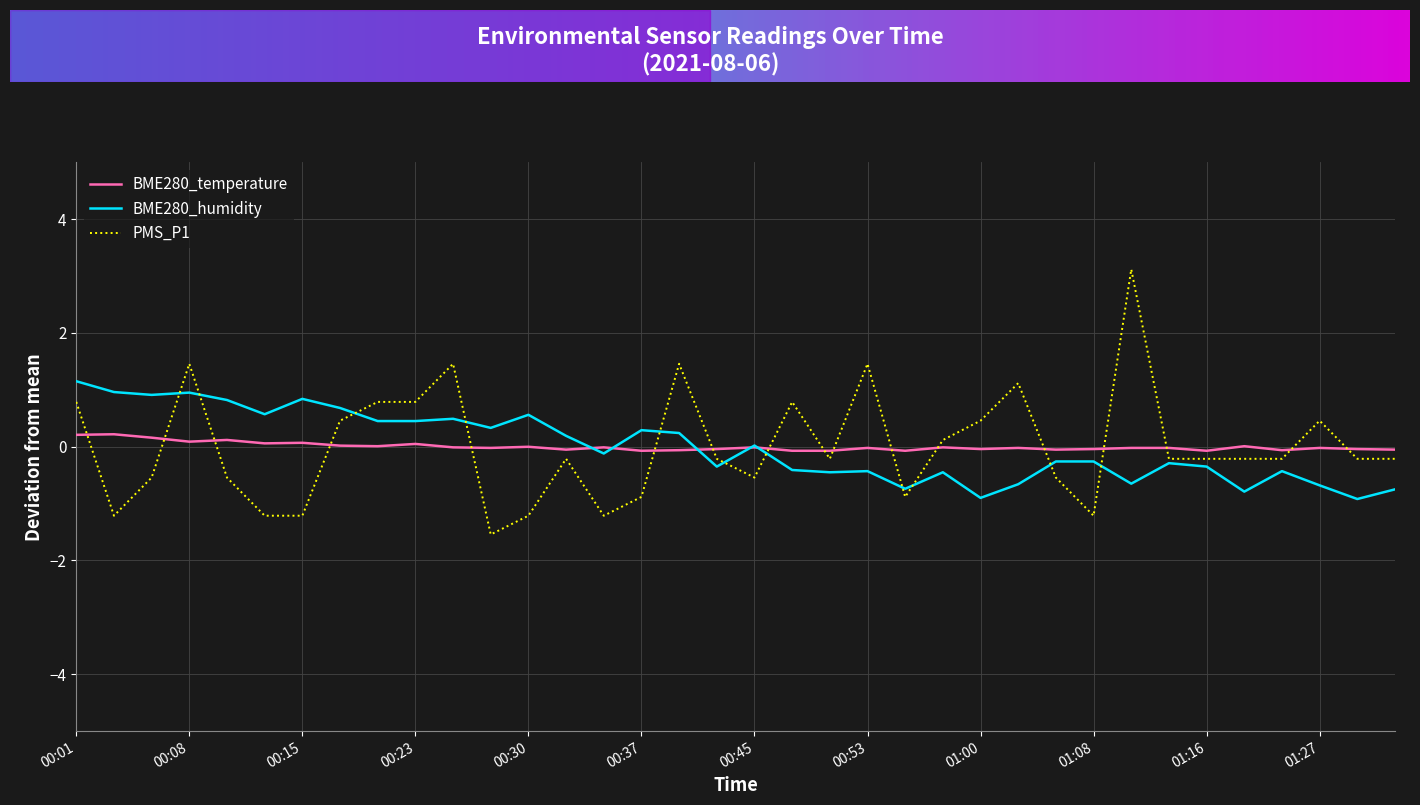

Is this an area chart (filled region under the line)?

No